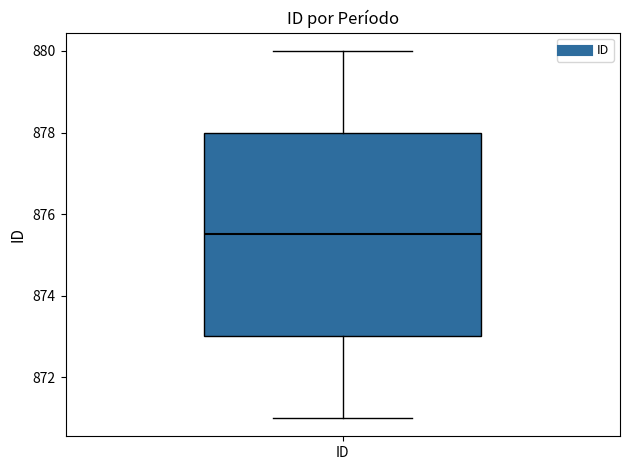

Read this box plot against the y-axis: the position of the median line, the range covered by the box, and the ends of both whiskers. The values are not printed on the chart, so give them approximately, as read against the axis.

median 875.6, box 873.0 to 878.0, whiskers 871.0 to 880.0